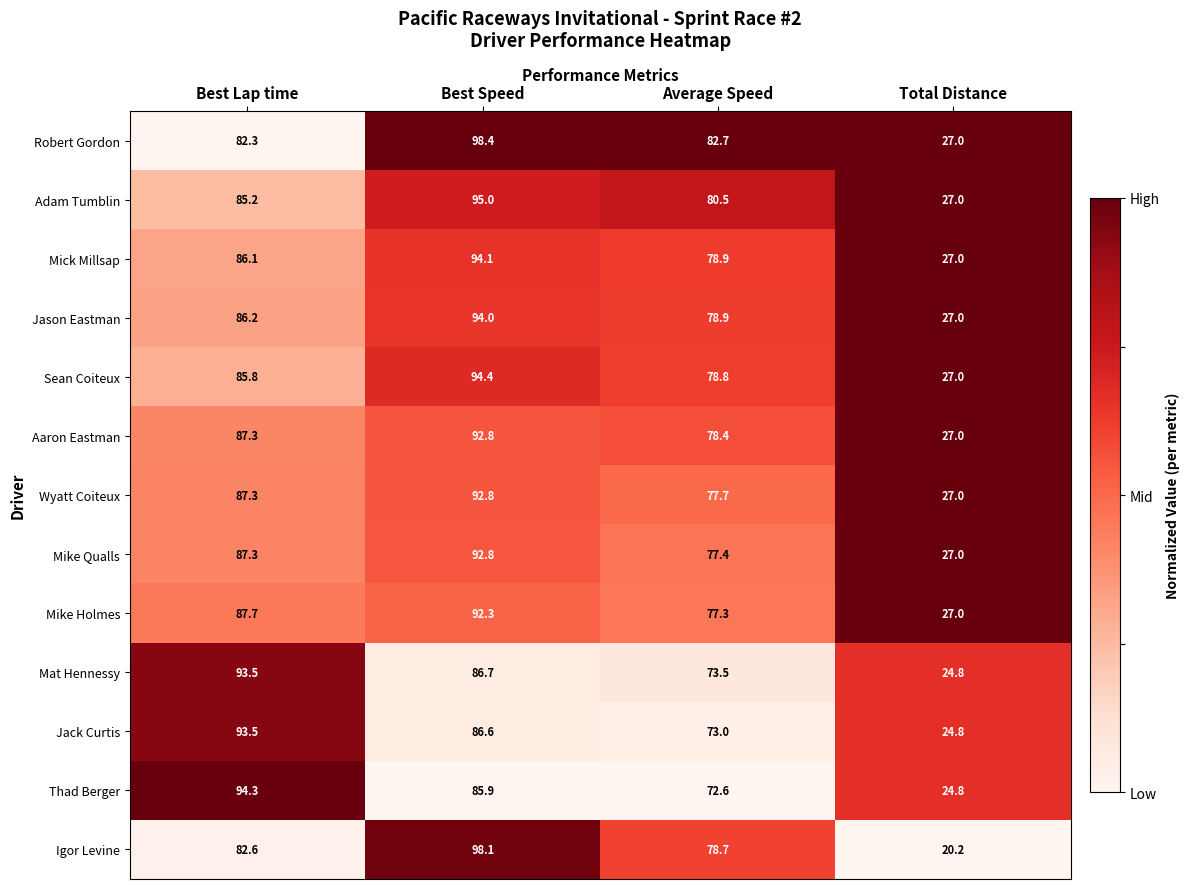

What is the spread (max minus min) of values at Best Speed?

12.5